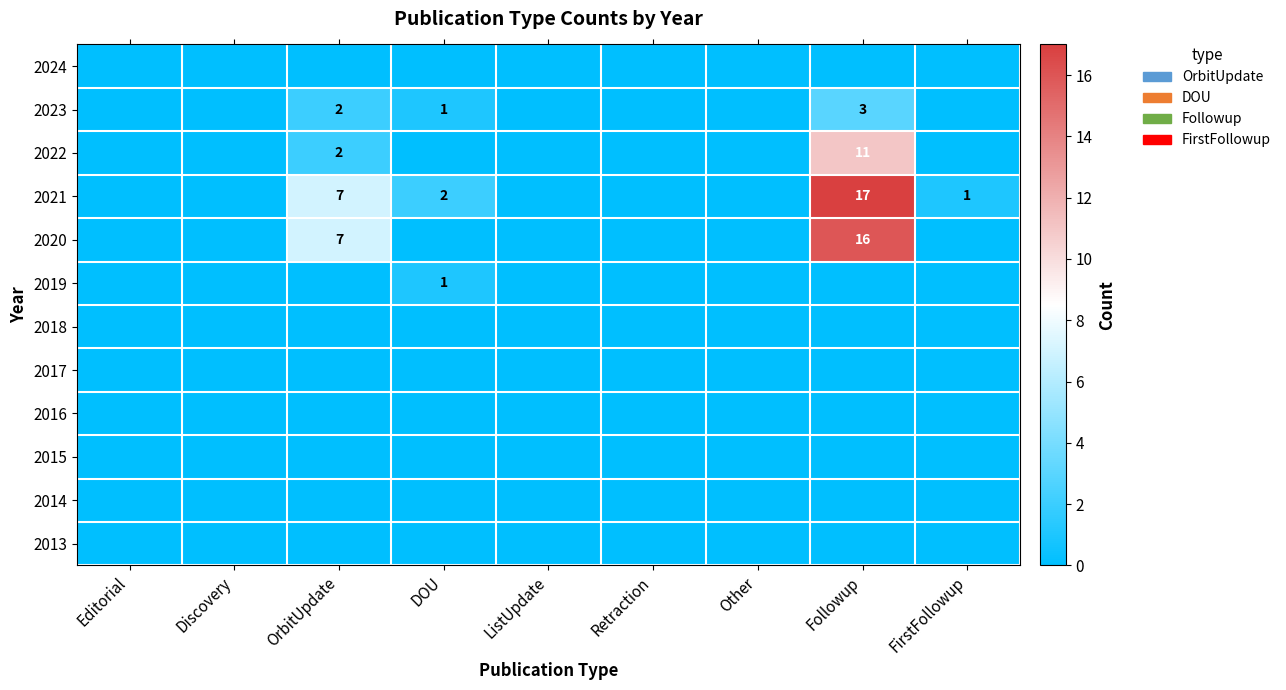

True or false: 2021 has a value of 9 at OrbitUpdate.

False